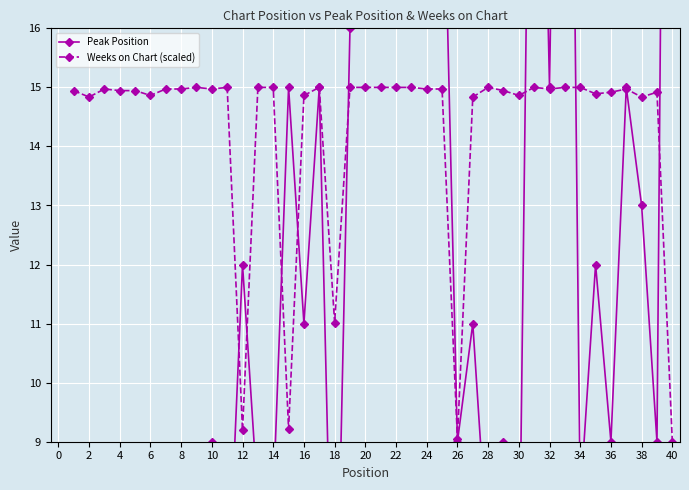

True or false: Weeks on Chart (scaled) has more than 0 points higher than both neighbors.

True